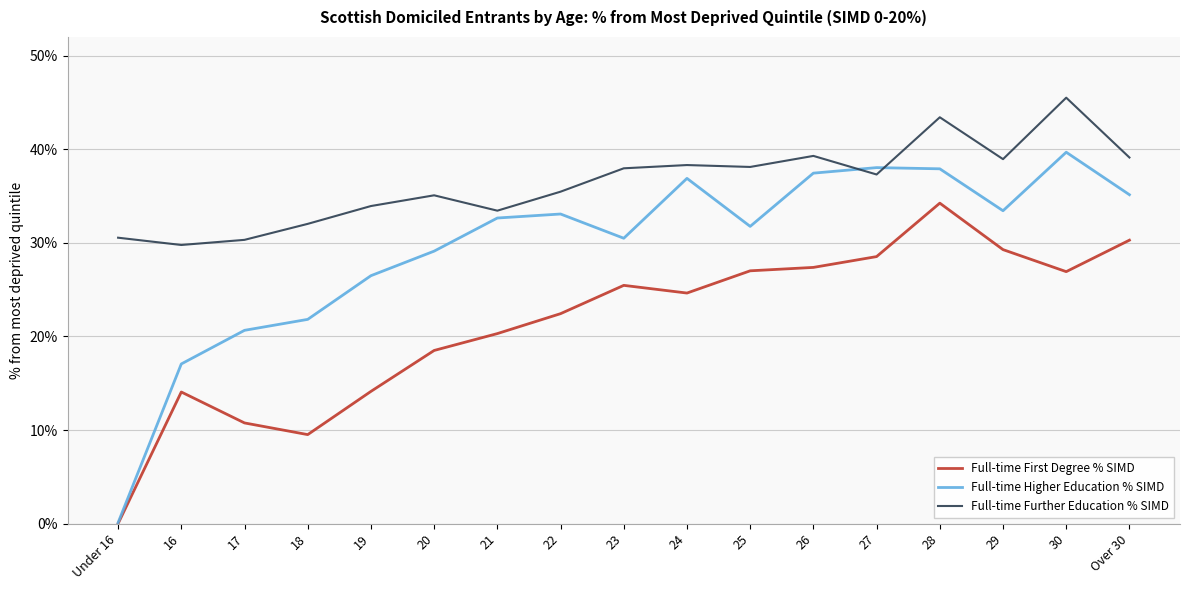

True or false: Full-time Higher Education % SIMD has a value of 0.3 at 23.

True